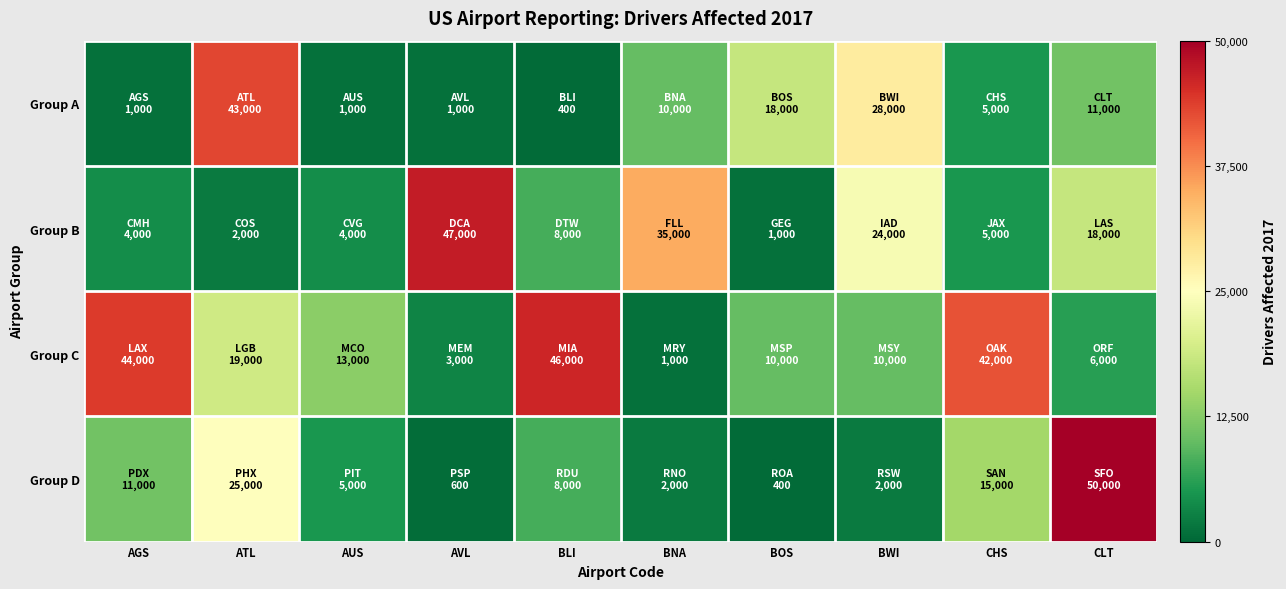

What is the difference between the highest and lowest values at BWI?

26000